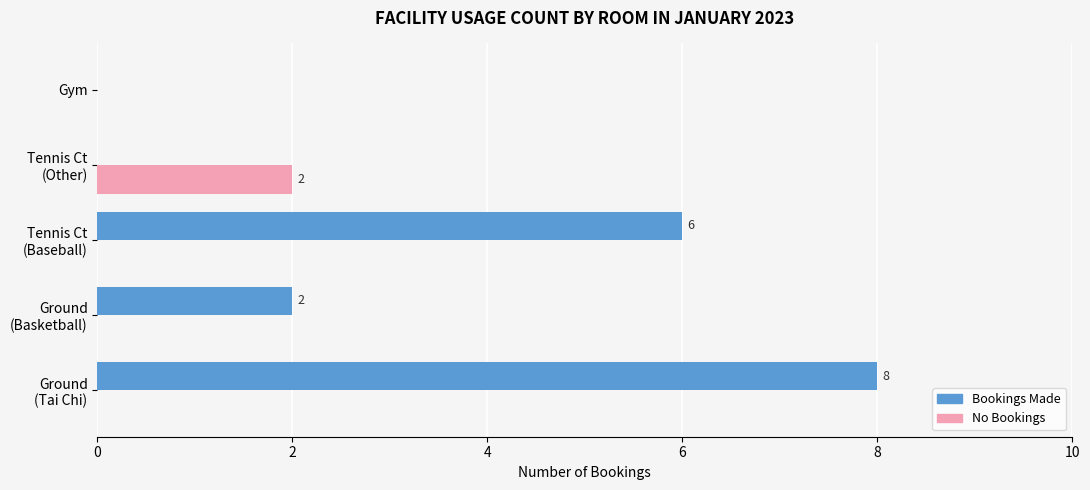

What are all the series names shown in the legend?

Bookings Made, No Bookings